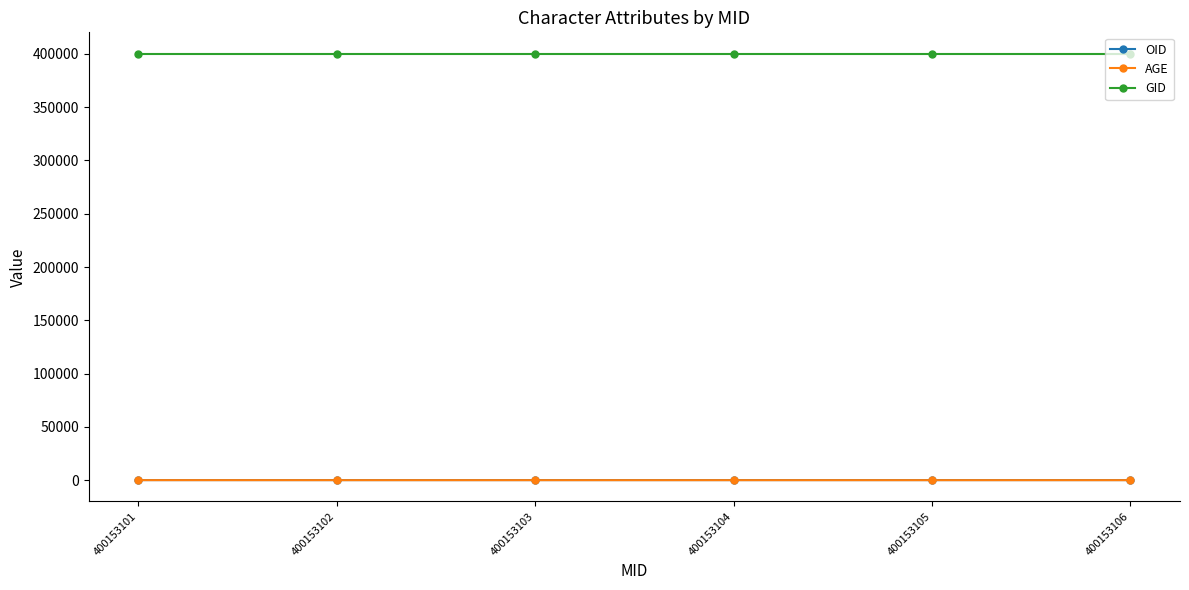

How many data points in AGE are less than 21?

3